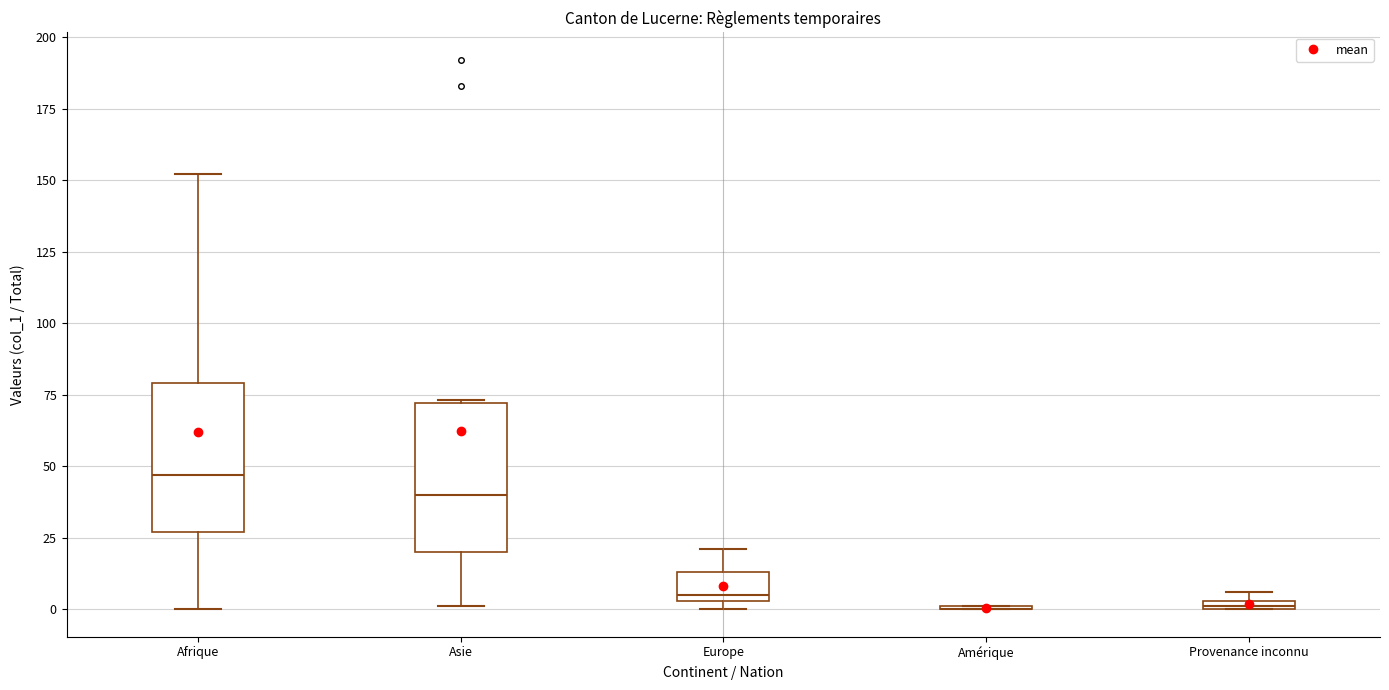

Where does the median line of the box for Asie sit on the y-axis? The values are not printed on the chart, so give them approximately, as read against the axis.

40